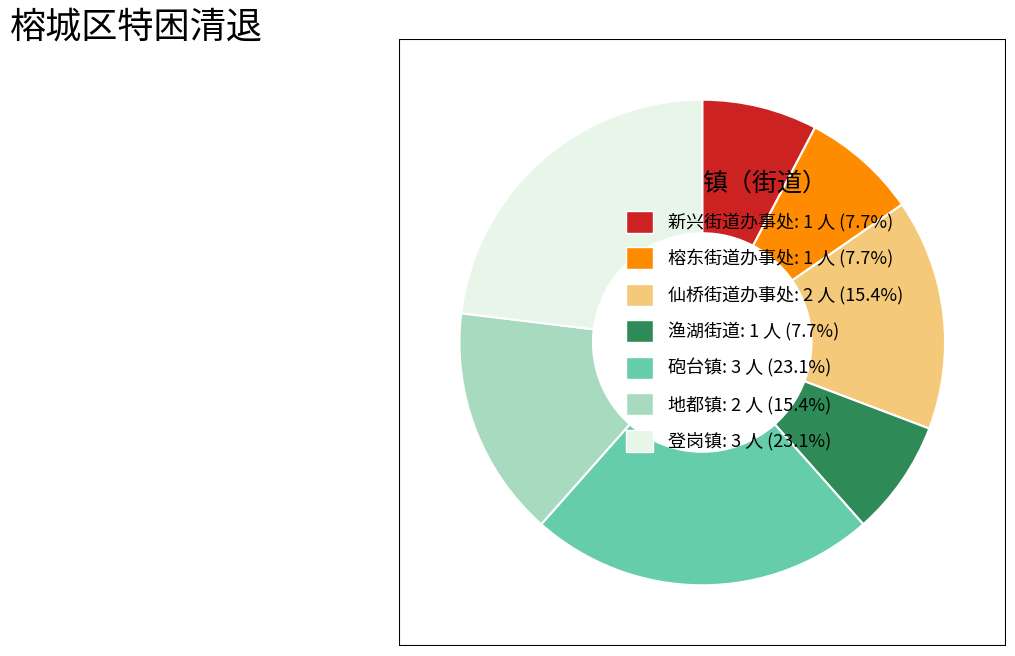

Combined, do 地都镇: 2 人 (15.4%) and 渔湖街道: 1 人 (7.7%) account for over 50%?

No